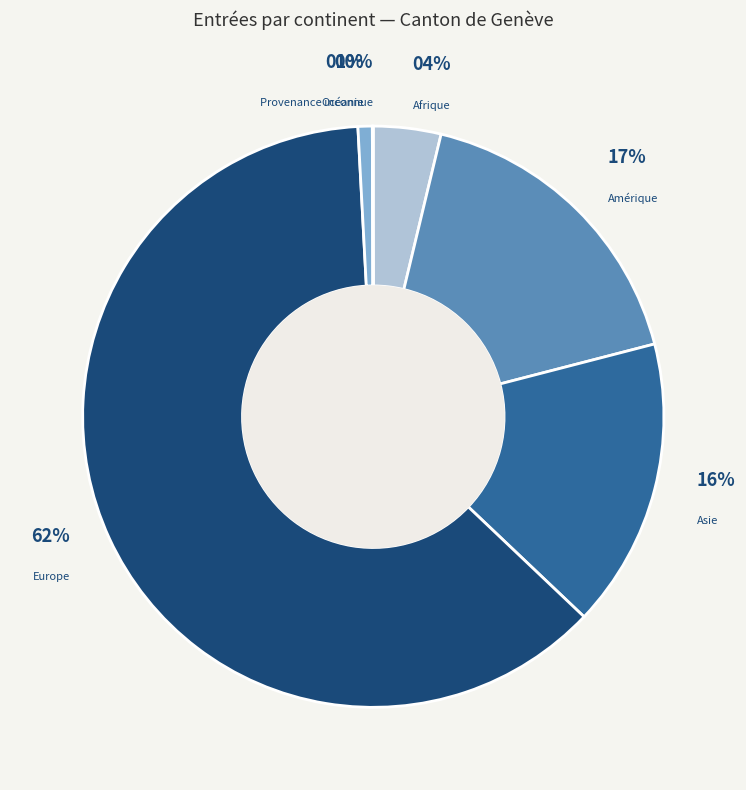

To the nearest percent, what is the average slice percentage?

17%